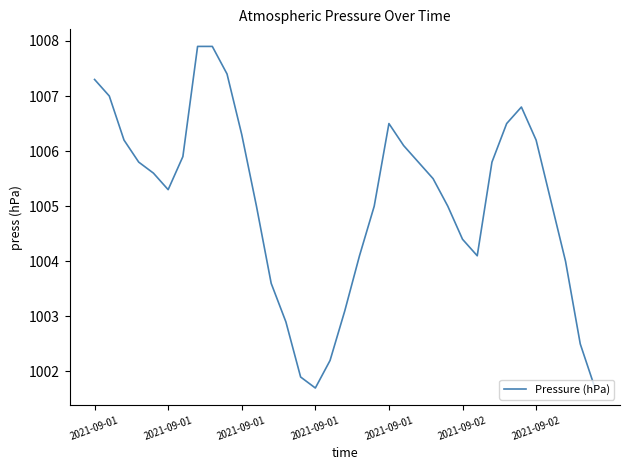

Reading right to left, what are all the values shown in this chart?

1001.7	1002.5	1004.0	1005.1	1006.2	1006.8	1006.5	1005.8	1004.1	1004.4	1005.0	1005.5	1005.8	1006.1	1006.5	1005.0	1004.1	1003.1	1002.2	1001.7	1001.9	1002.9	1003.6	1005.0	1006.3	1007.4	1007.9	1007.9	1005.9	1005.3	1005.6	1005.8	1006.2	1007.0	1007.3